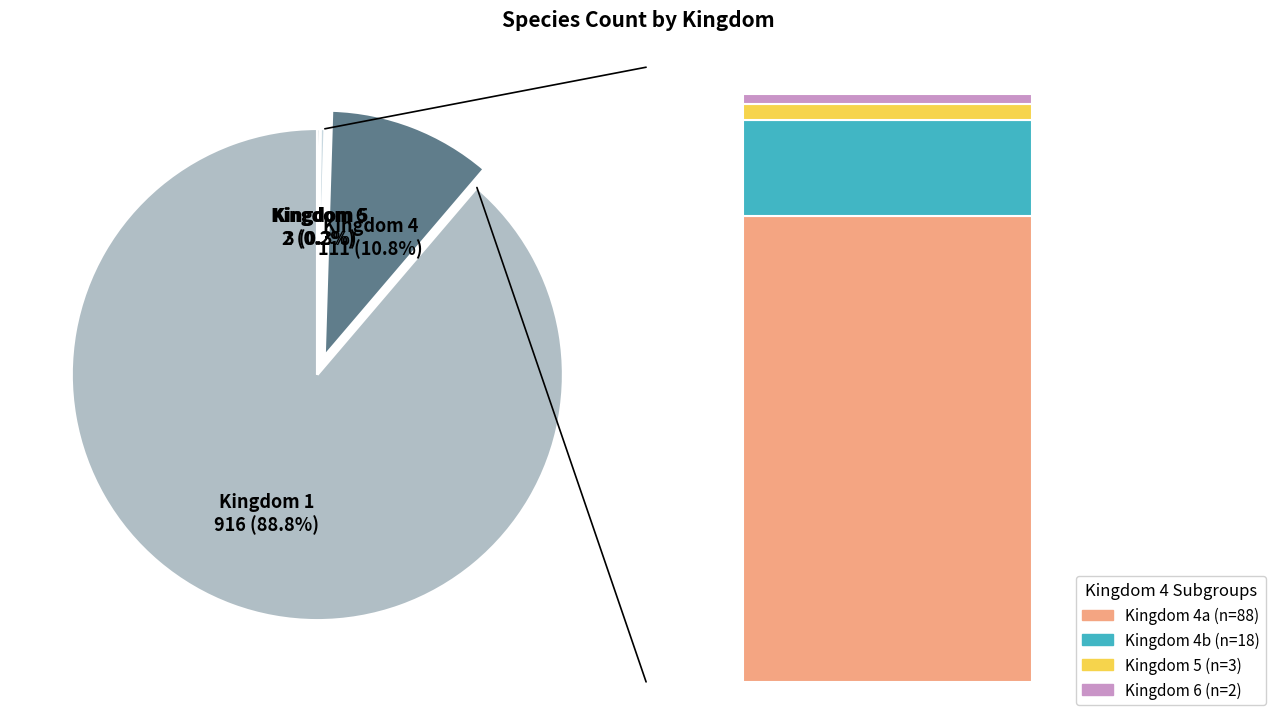

Is it true that 6 is 9% of the pie?

False